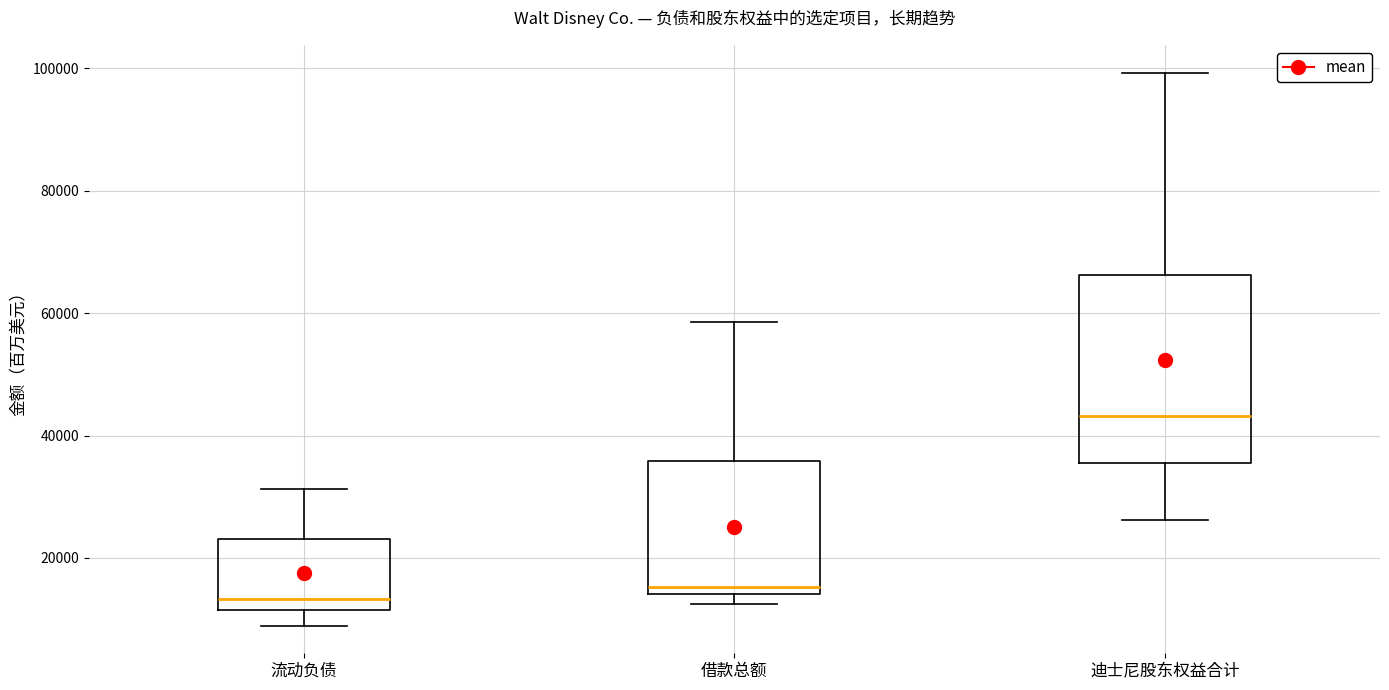

Where does the lower whisker of the box for 迪士尼股东权益合计 end on the y-axis? The values are not printed on the chart, so give them approximately, as read against the axis.

26000